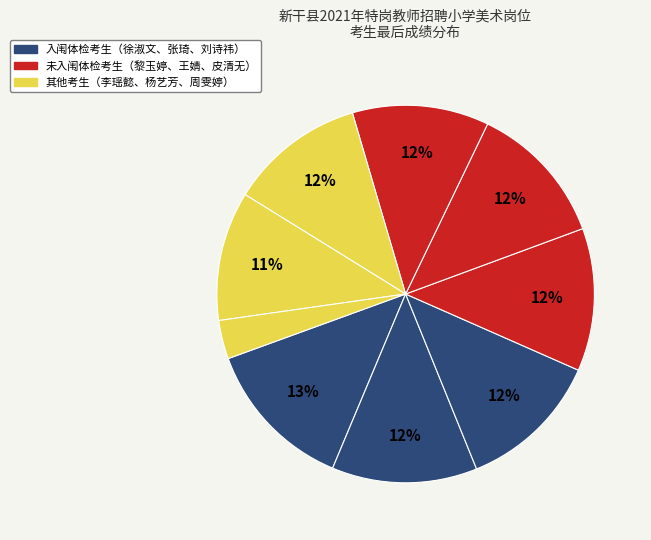

How many segments does this pie chart have?

9